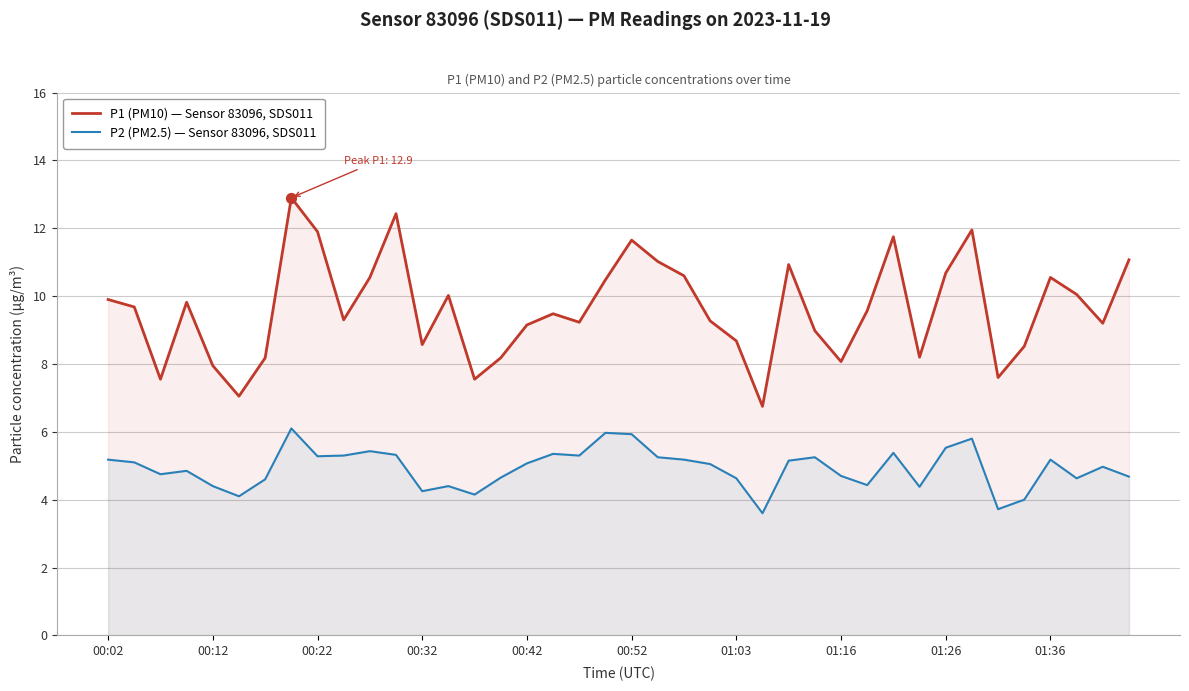

What are all the series names shown in the legend?

P1 (PM10) — Sensor 83096, SDS011, P2 (PM2.5) — Sensor 83096, SDS011